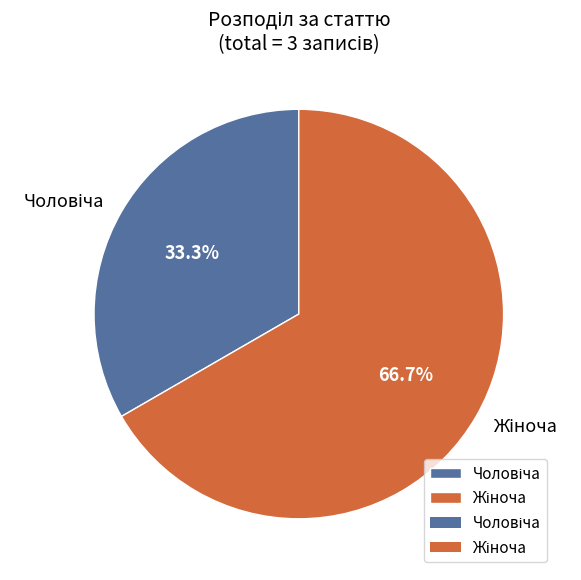

Is there a majority slice in this chart?

Yes